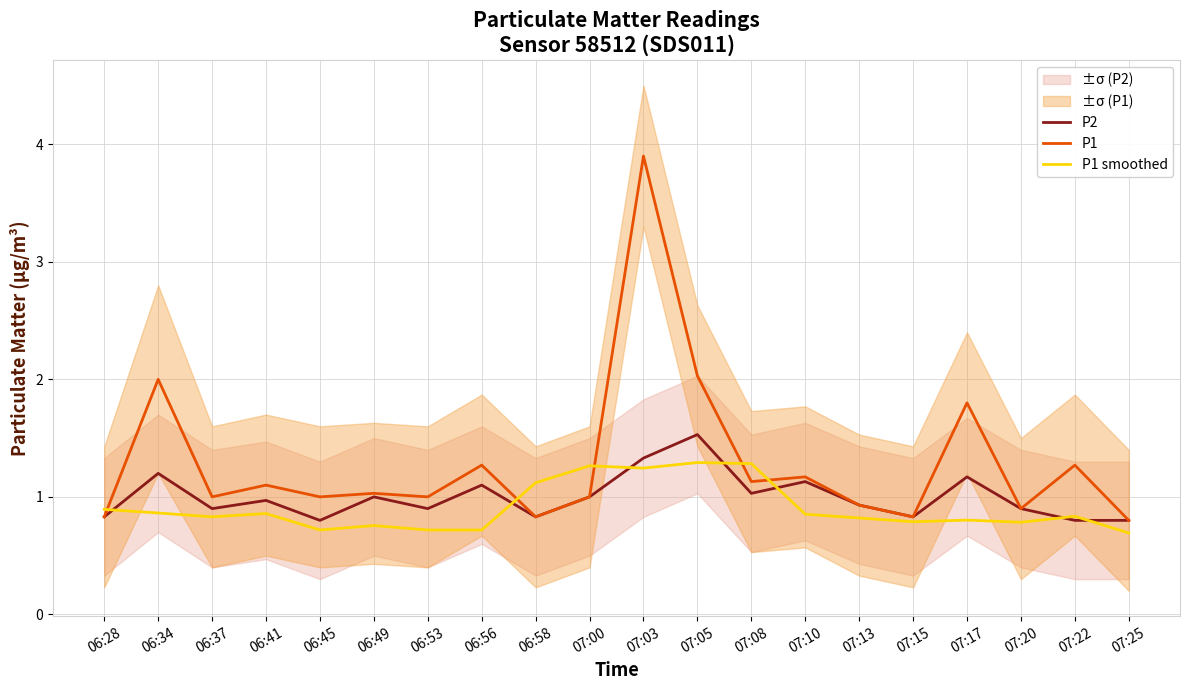

Count the number of categories in the chart.

20